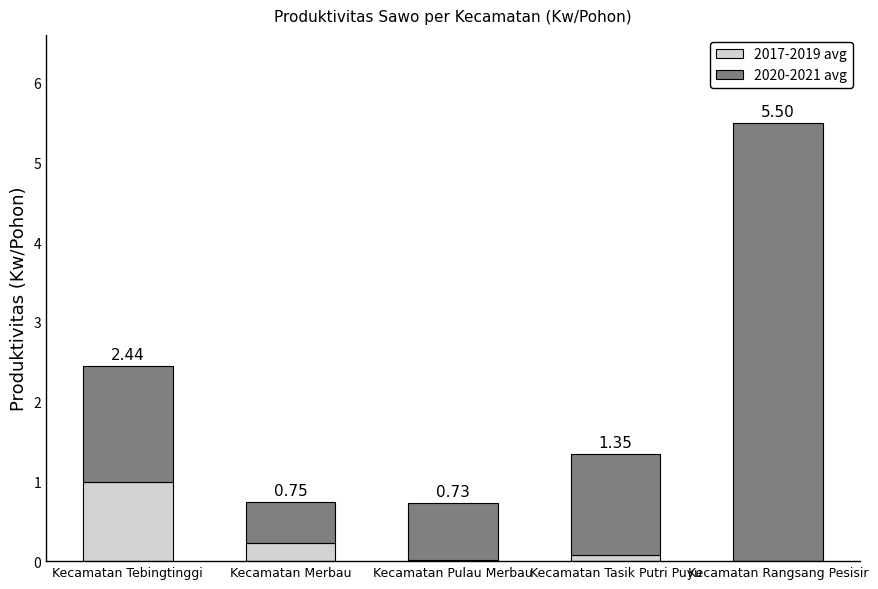

At which label does 2017-2019 avg reach its peak?

Kecamatan Tebingtinggi